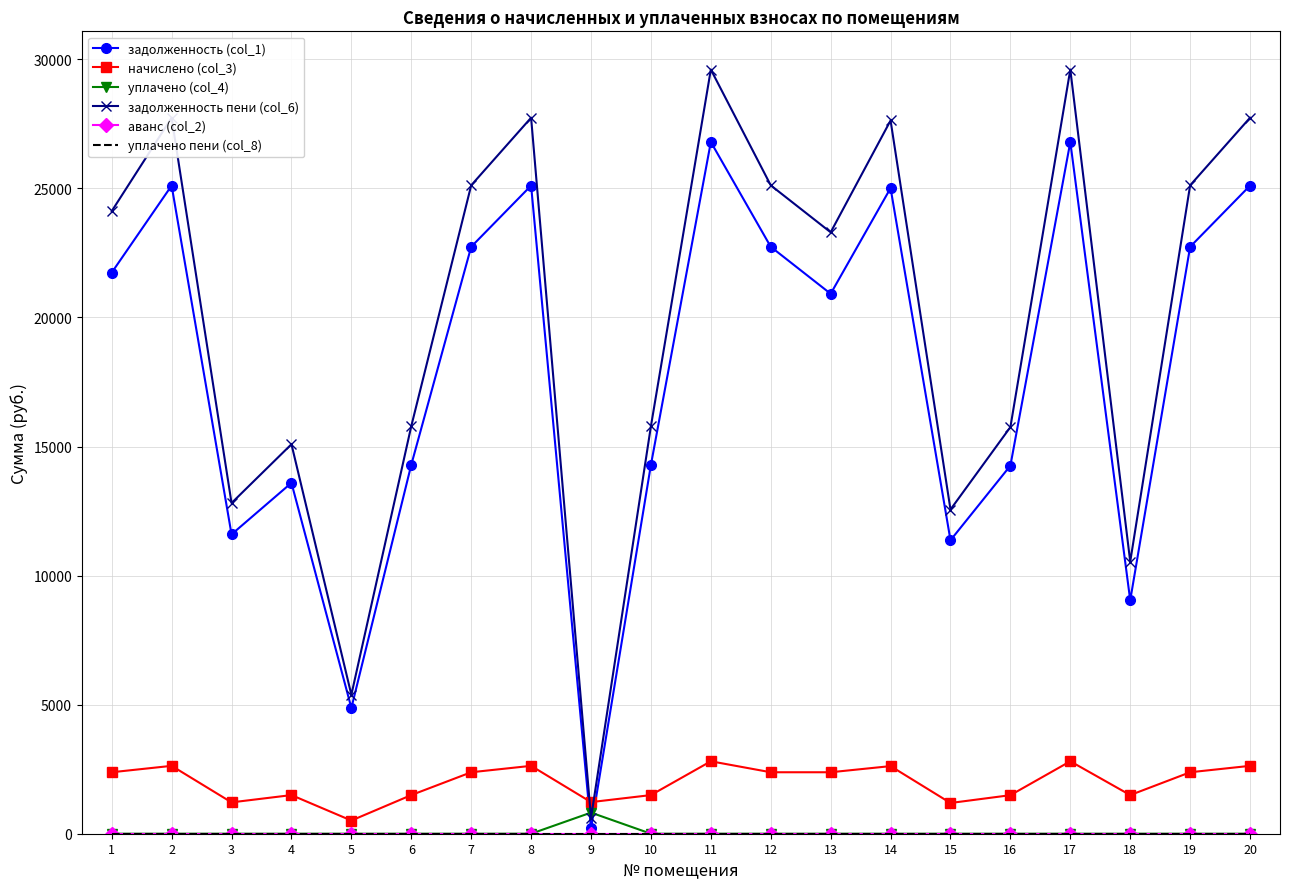

The уплачено (col_4) series shows 0.0 at 16. True or false?

True